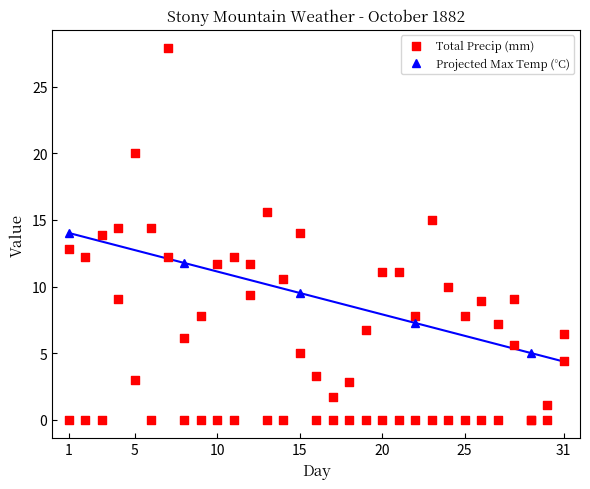

The value of Projected Max Temp (°C) at 15 is 14.5. True or false?

False